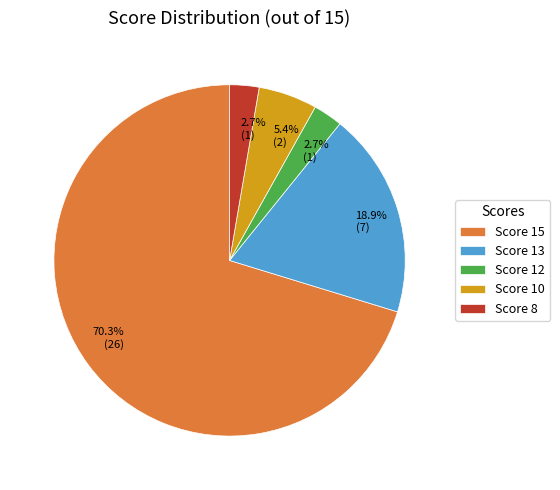

Is the sum of Score 13 and Score 15 greater than half?

Yes